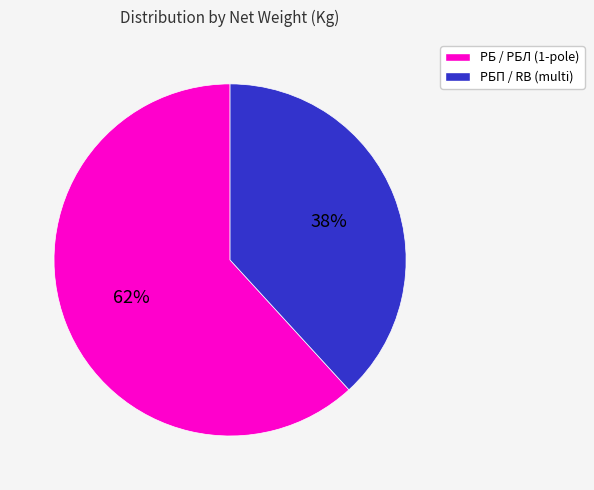

Does any single category account for the majority?

Yes